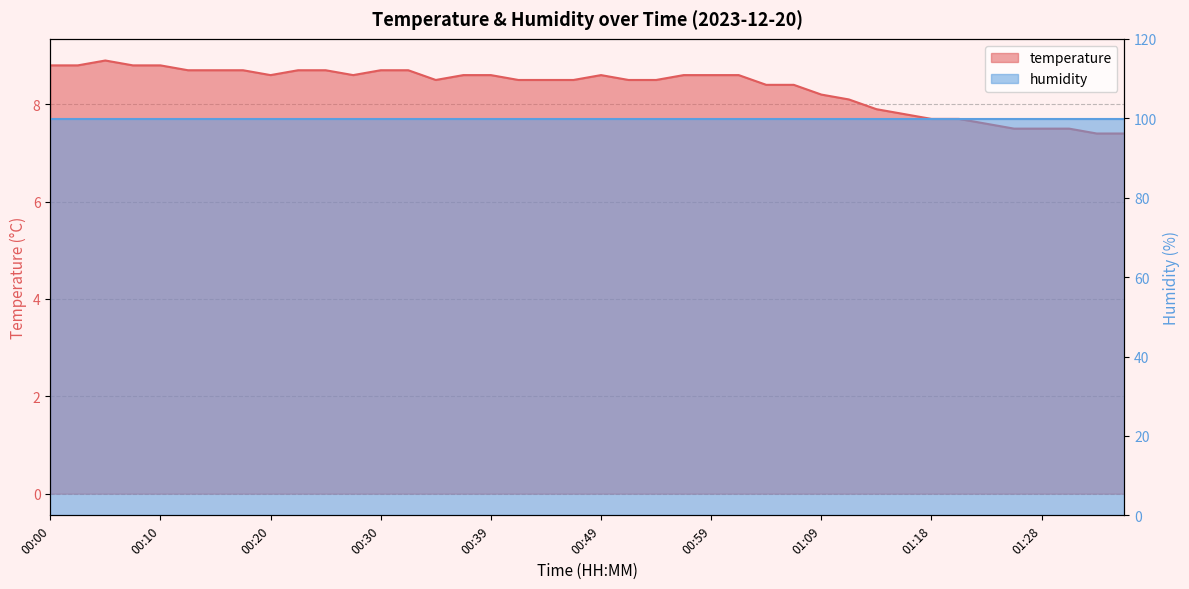

Does the chart have visible grid lines?

Yes